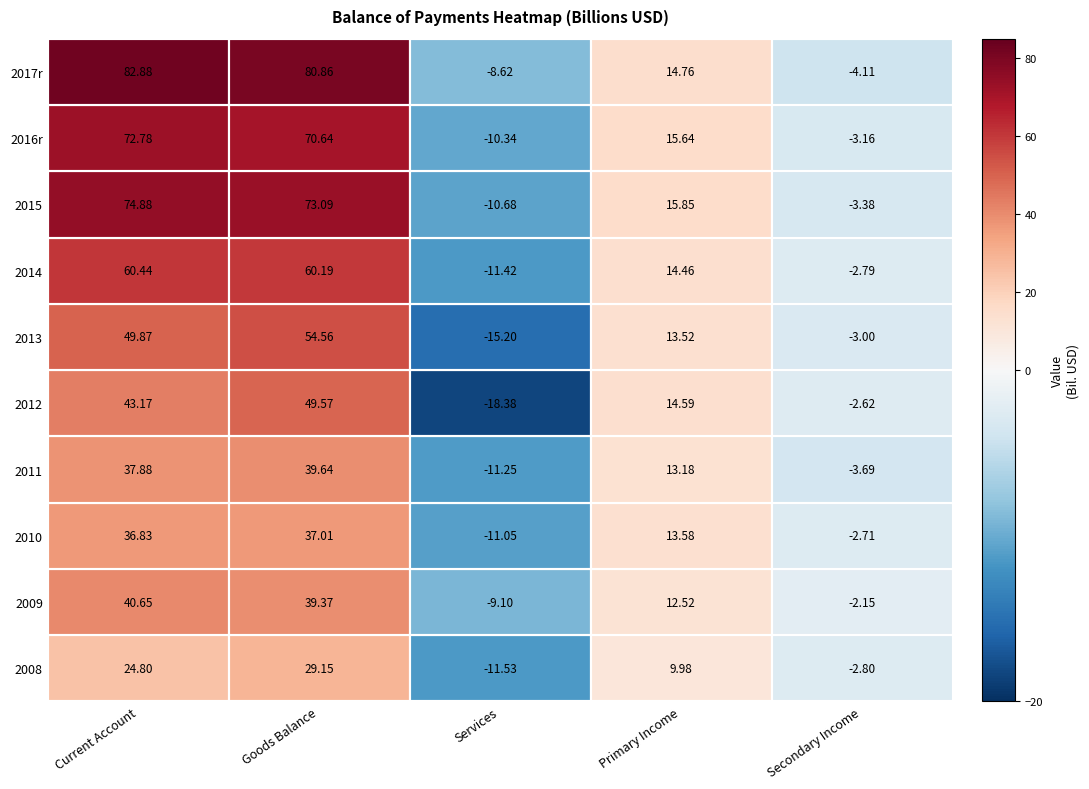

Where does the 2015 series first go above 15?

Current Account